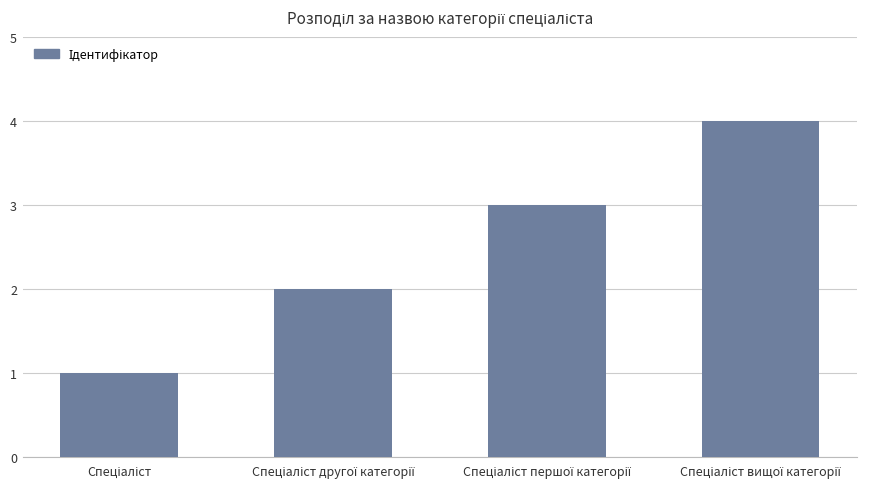

What is the difference between the maximum and minimum values?

3